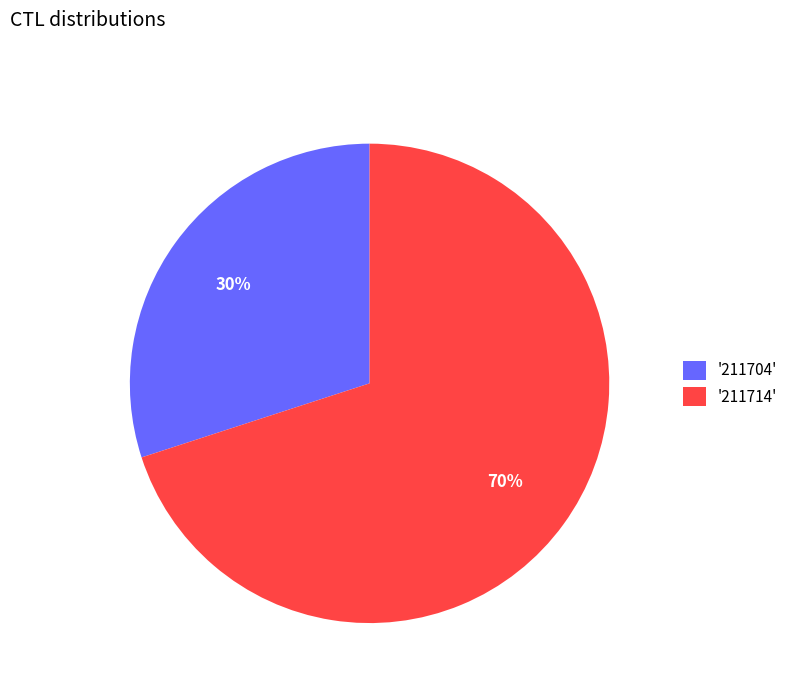

Which category has the biggest portion of the pie?

'211714'